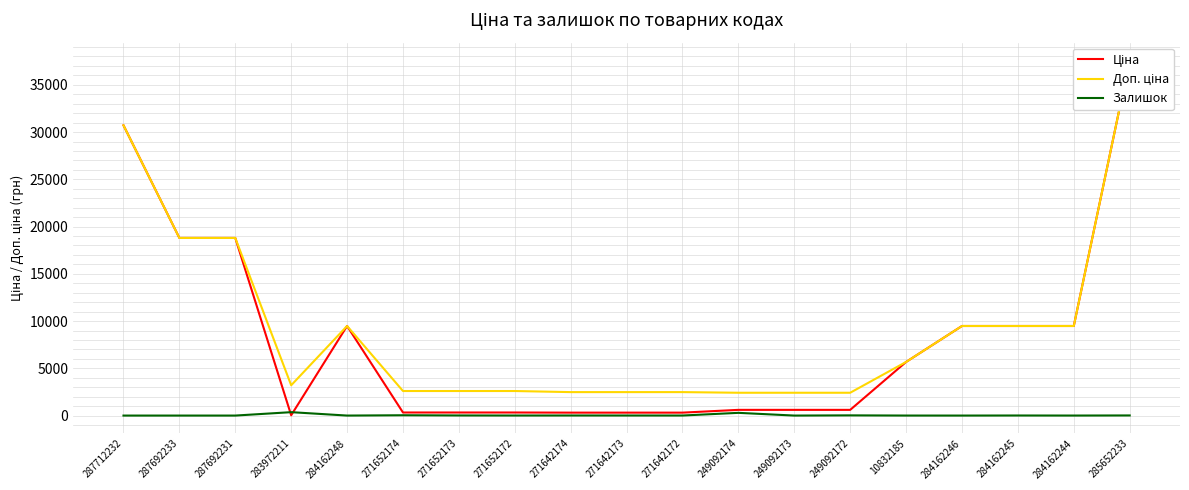

Reading left to right, transcribe all the data shown in this chart.

Ціна: 30717.1	18796.8	18796.8	32.0	9480.1	324.8	324.8	324.8	310.3	310.3	310.3	603.7	603.7	603.7	5673.8	9480.1	9480.1	9480.1	37593.6
Доп. ціна: 30717.1	18796.8	18796.8	3205.0	9480.1	2598.3	2598.3	2598.3	2482.4	2482.4	2482.4	2414.8	2414.8	2414.8	5673.8	9480.1	9480.1	9480.1	37593.6
Залишок: 0.0	0.0	0.0	360.0	0.0	33.0	12.0	5.0	9.0	7.0	5.0	288.0	0.0	21.0	2.0	0.0	8.0	2.0	13.0